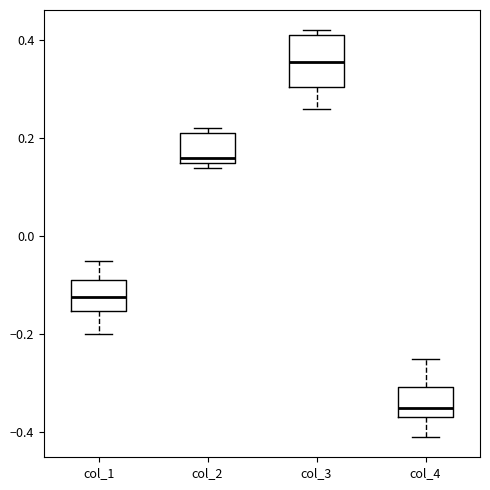

Which box has the highest median line?

col_3